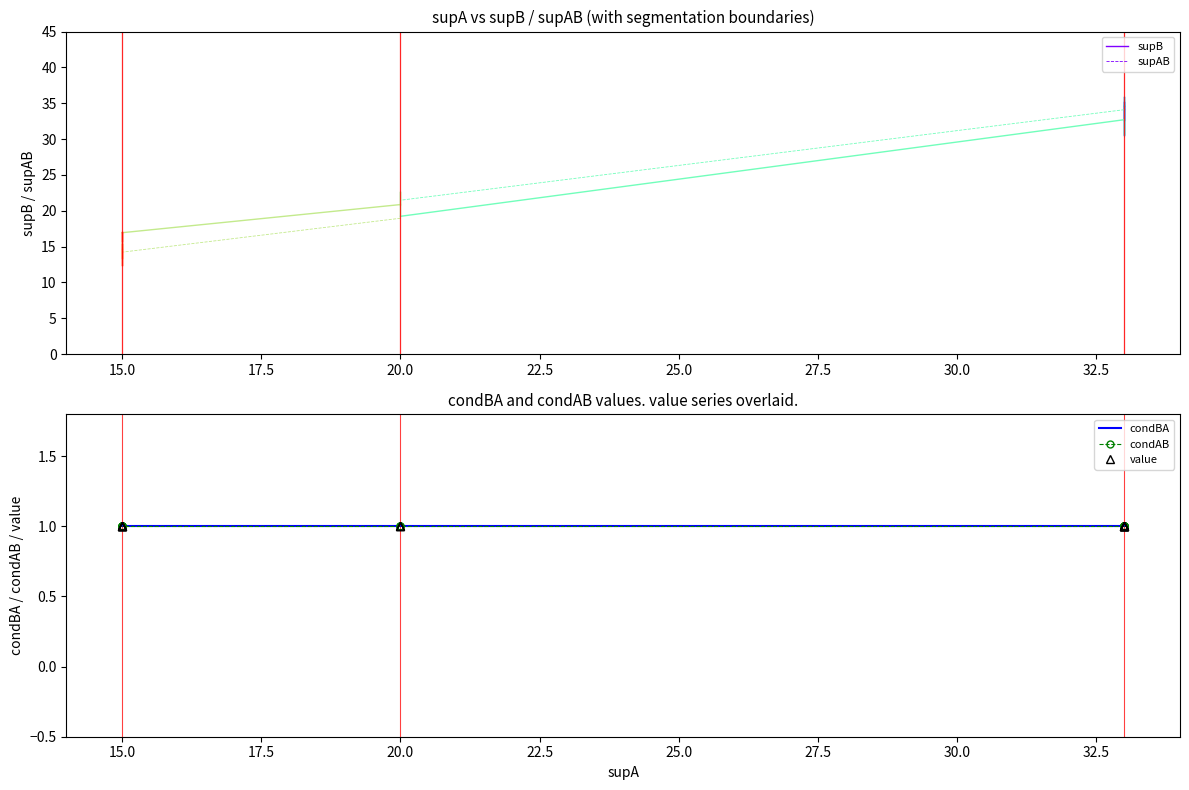

What is the value of the value point at the 19th from the left?

1